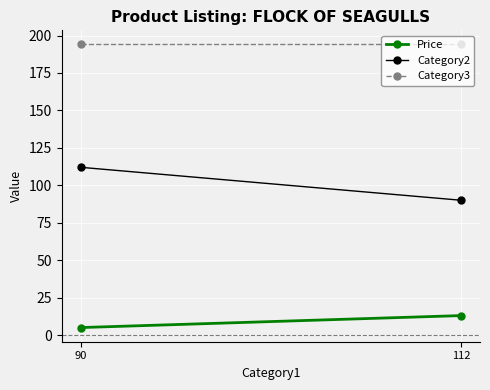

Between 90 and 112, which is larger?

112